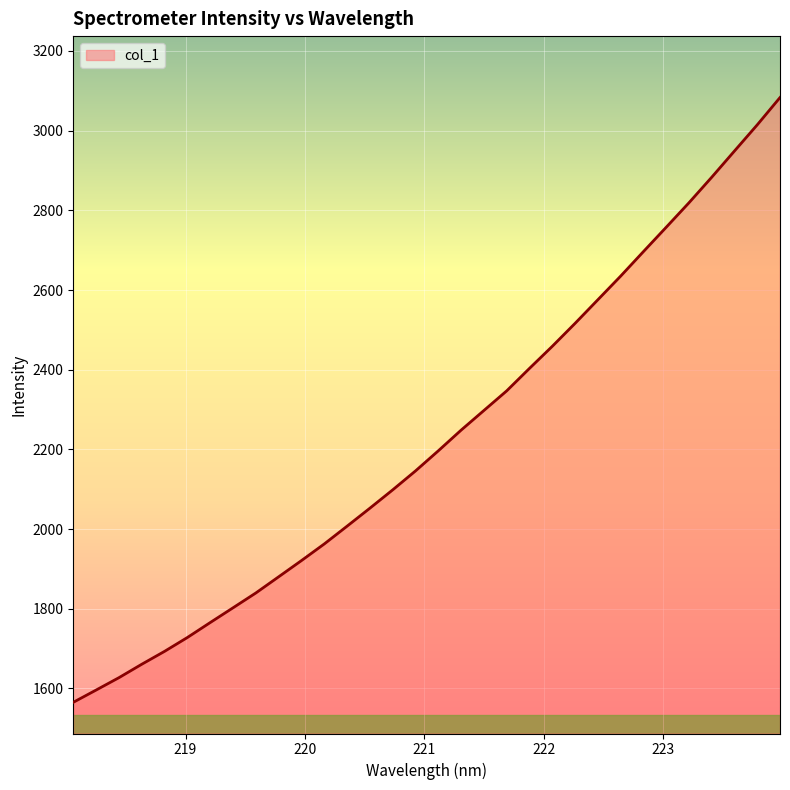

What is the smallest value displayed?

1565.3